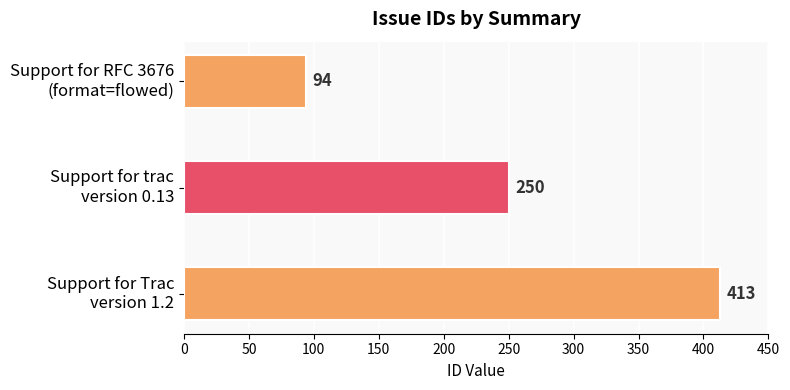

How many values are between 94 and 413?

3